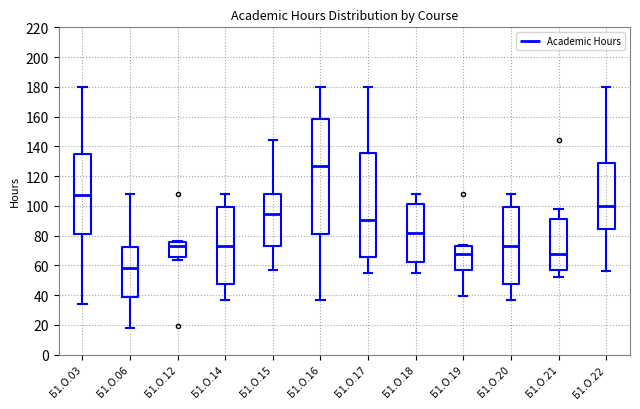

Comparing the boxes themselves (not the whiskers), which one is the tallest?

Б1.О.16